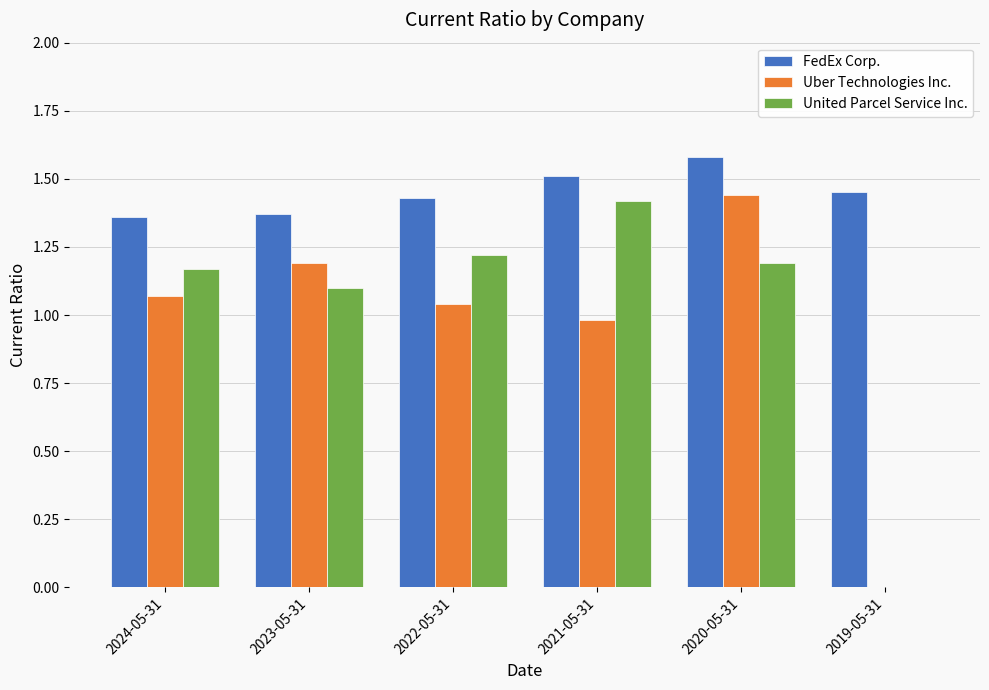

What are all the series names shown in the legend?

FedEx Corp., Uber Technologies Inc., United Parcel Service Inc.